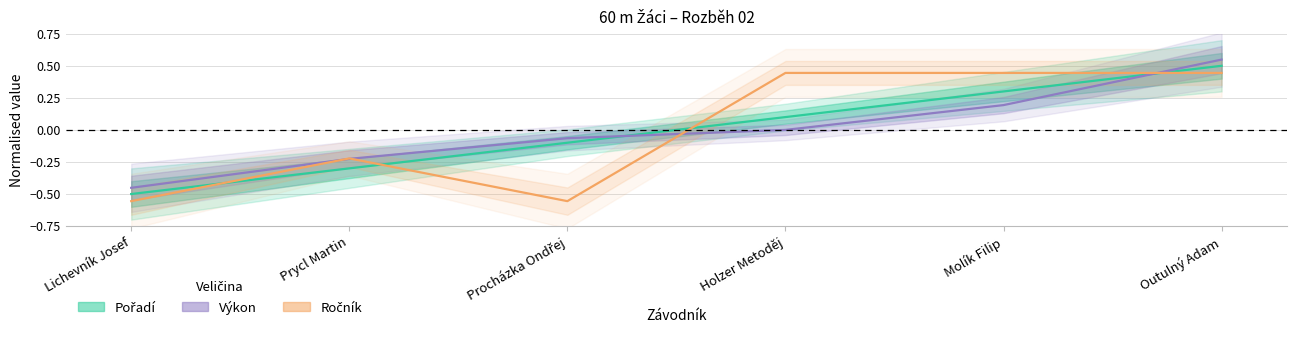

At which label does Pořadí first exceed 0?

Holzer Metoděj